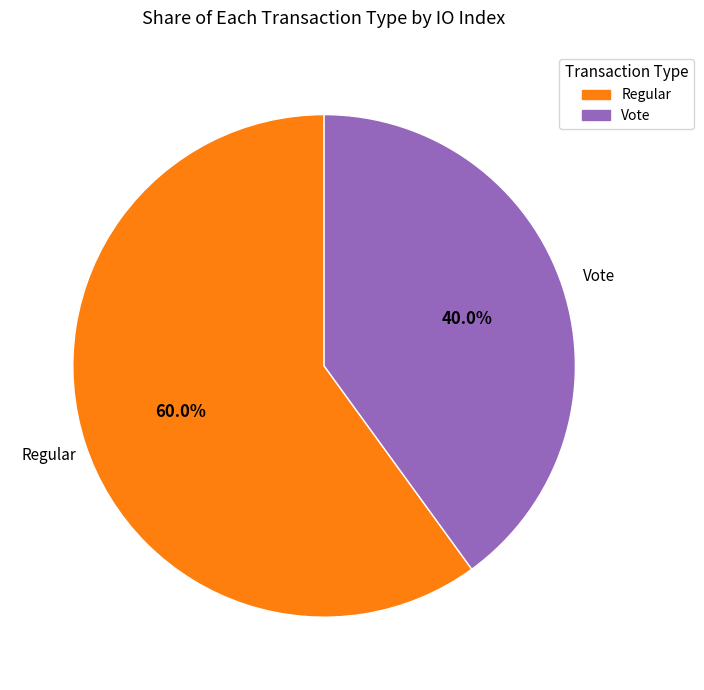

Rank the categories by value from highest to lowest.

Regular, Vote